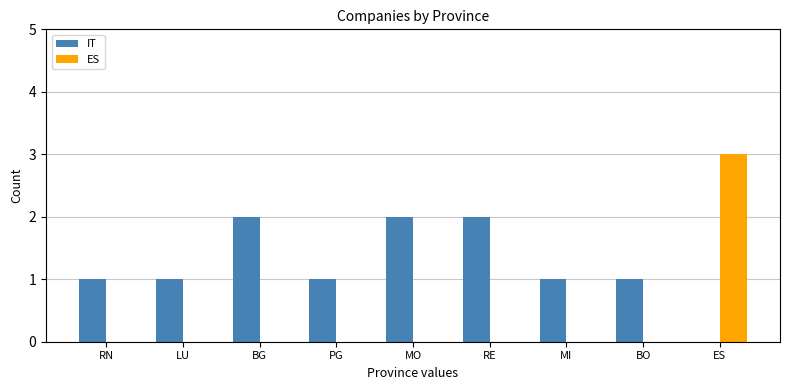

True or false: ES has a value of 0 at LU.

True